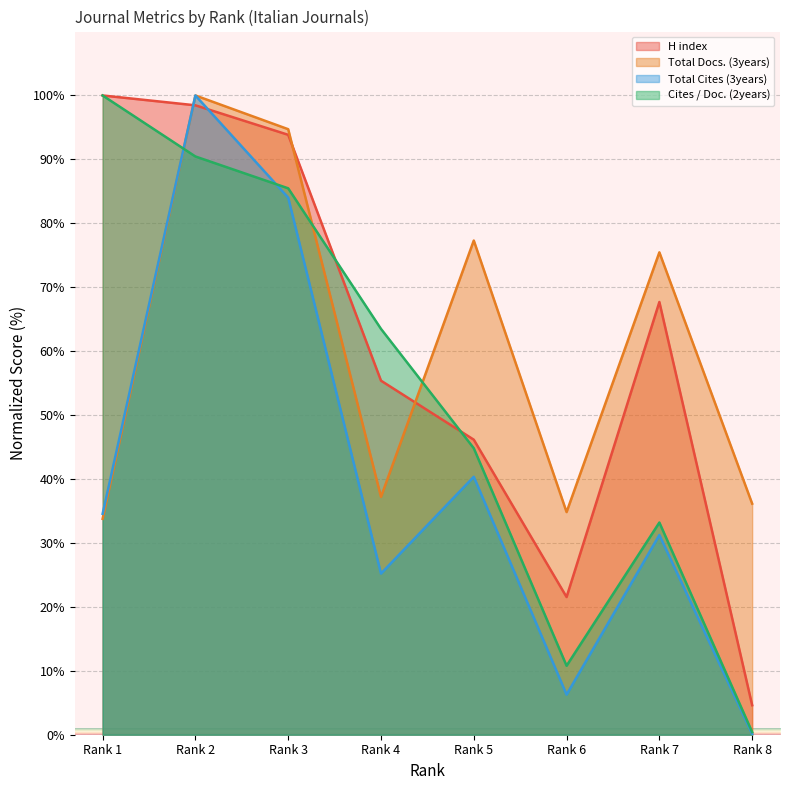

After their last crossing, which series has the higher values: H index or Cites / Doc. (2years)?

H index